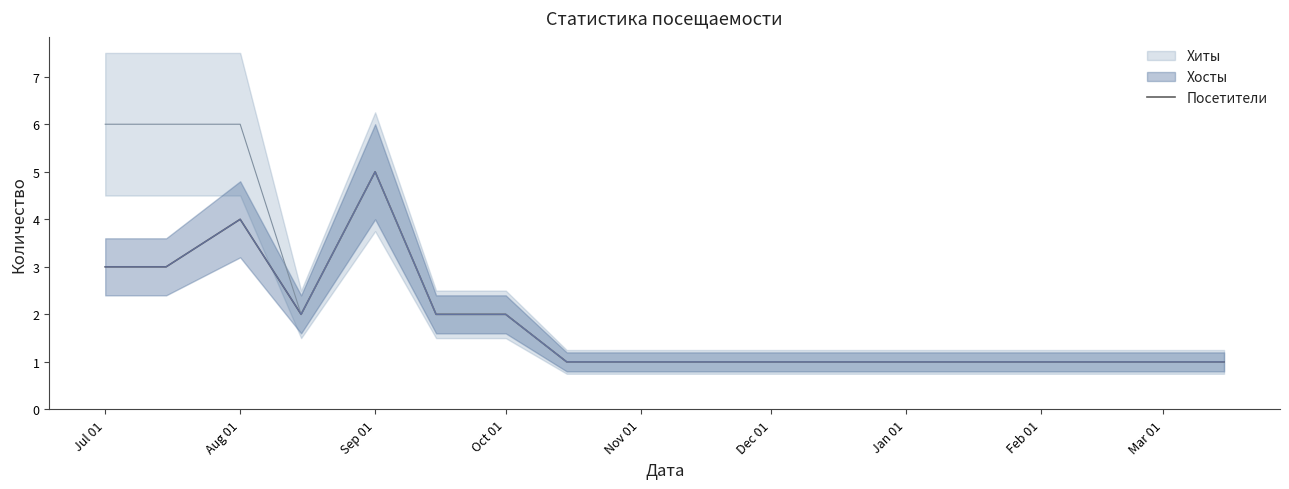

The Посетители series shows 1 at Mar 01. True or false?

True